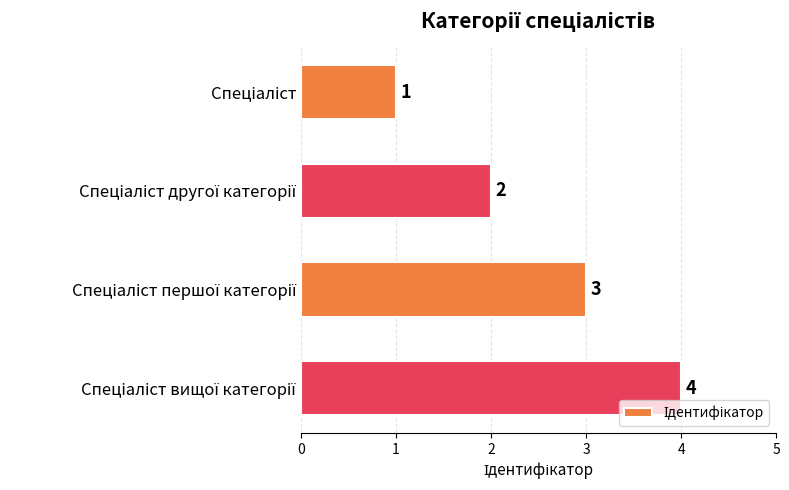

What is the value of the 4th bar from the top?

4